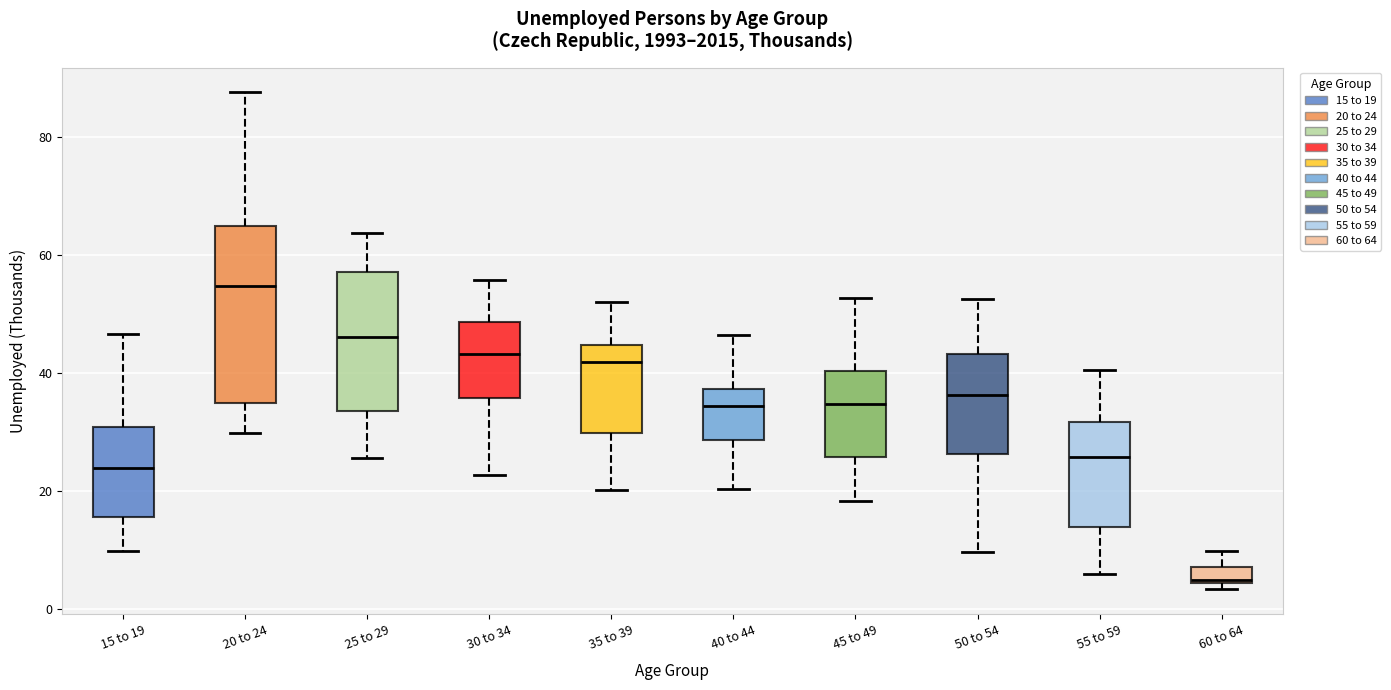

Which box is the tallest, from its lower edge to its upper edge?

20 to 24